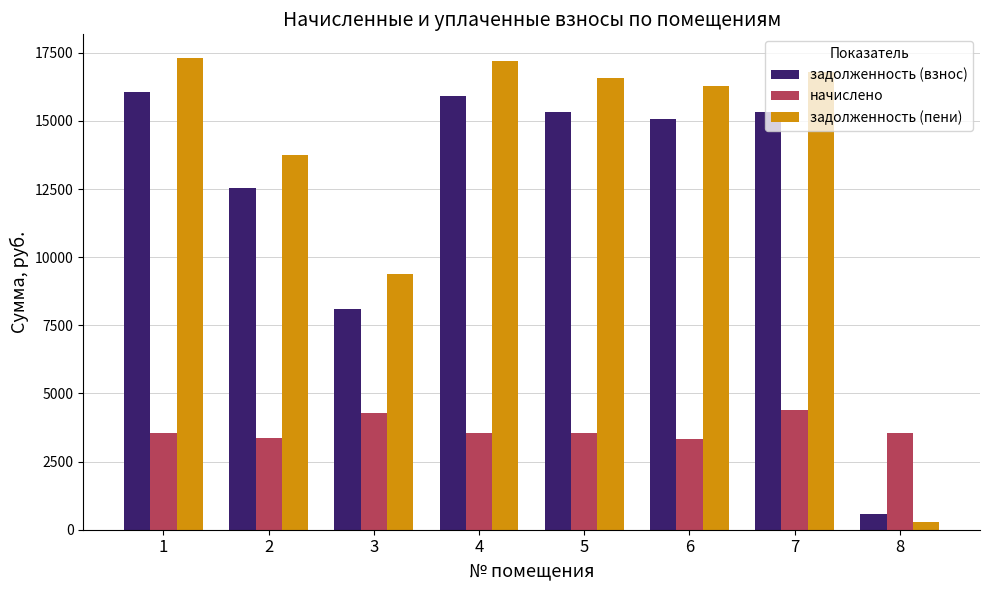

What is the minimum value shown in the chart?

294.3